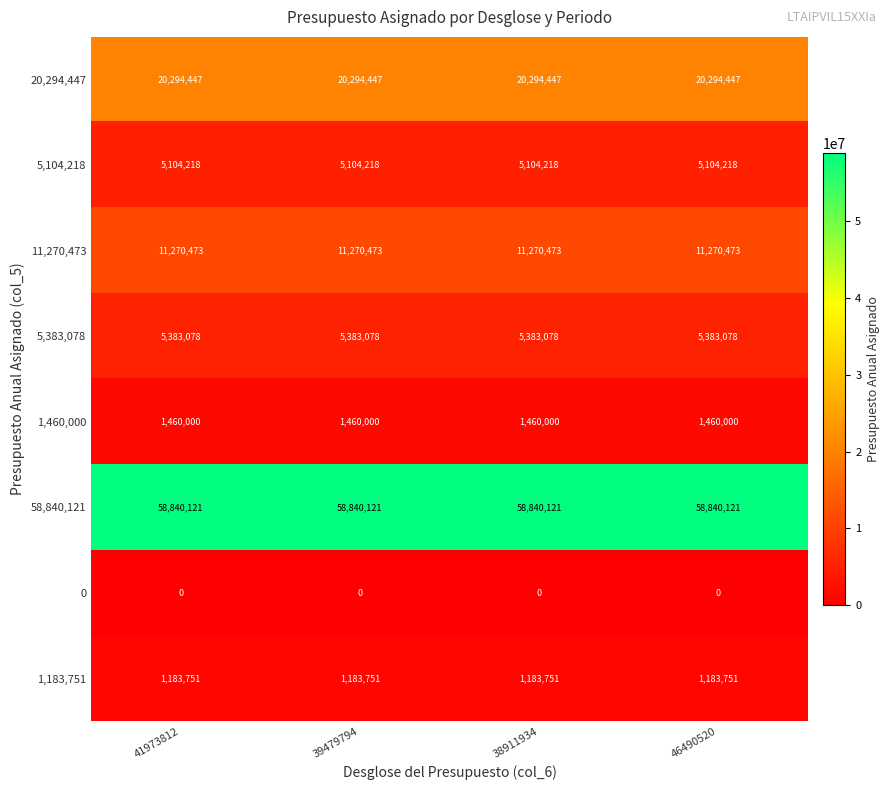

What is the spread (max minus min) of values at 46490520?

58840121